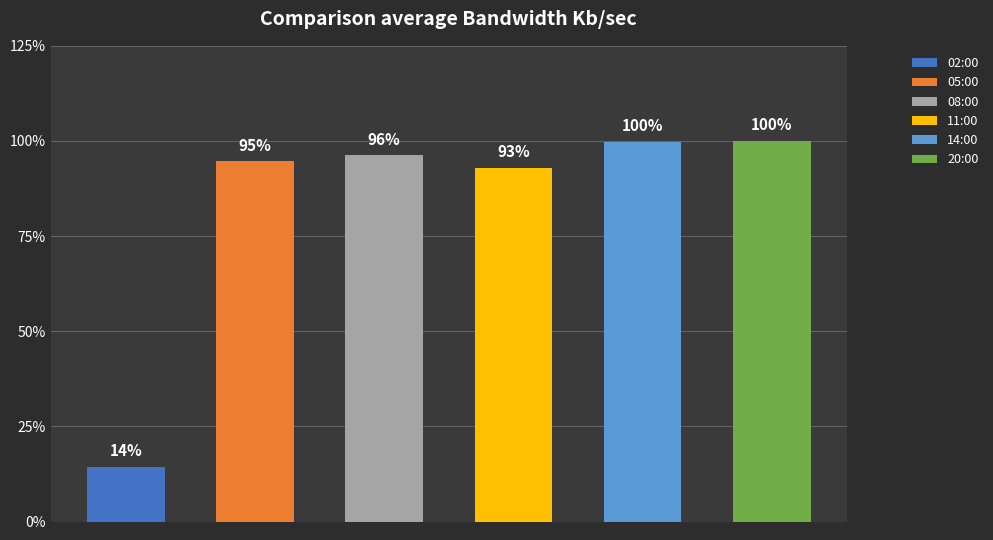

Are the bars horizontal?

No